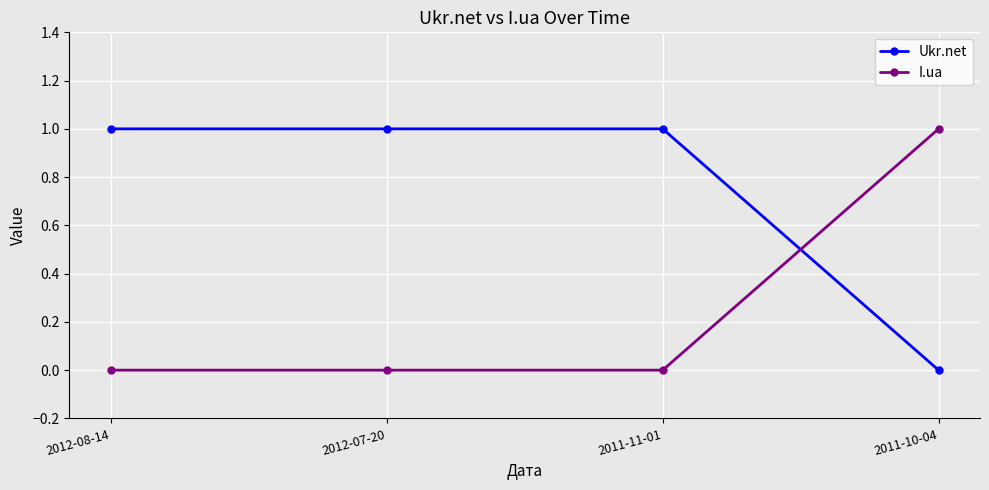

Which series has the largest total across all categories?

Ukr.net